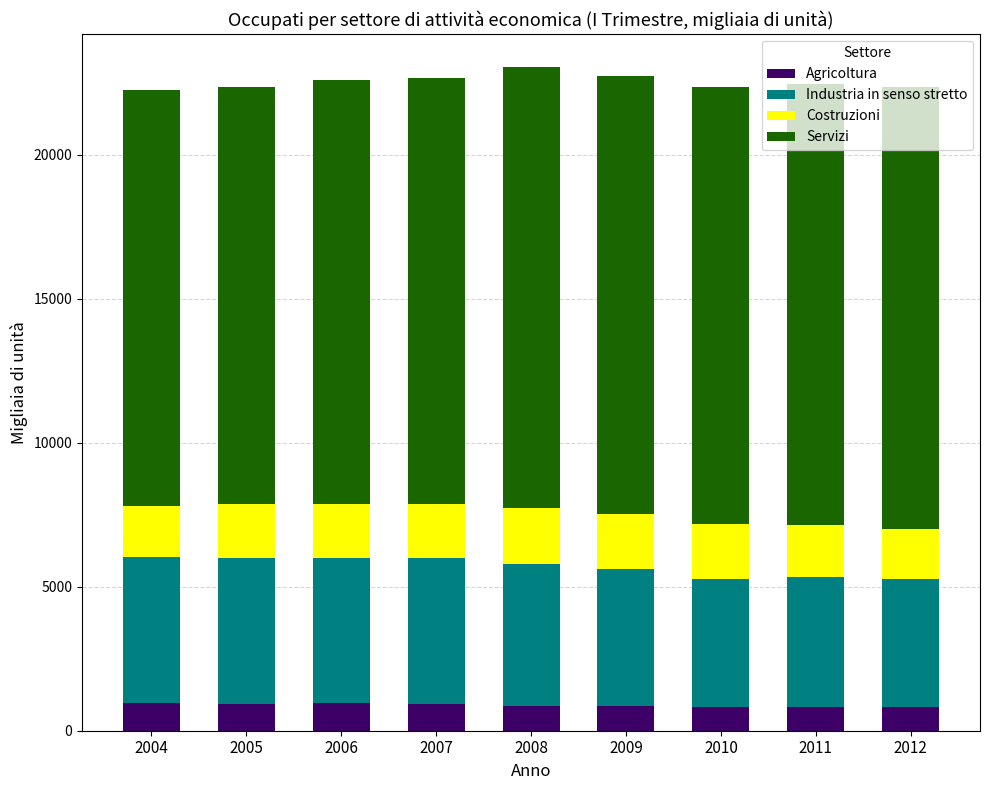

What is the value of the Agricoltura bar at the 5th from the left?

866.7